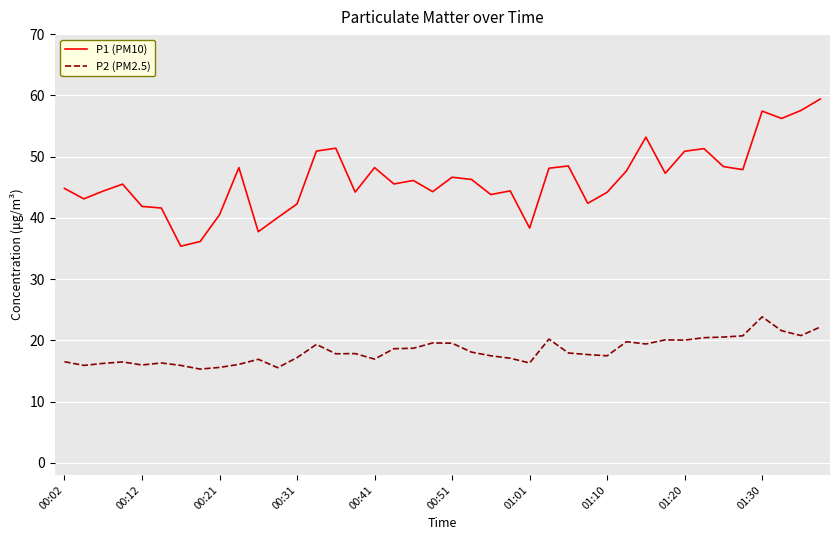

True or false: P1 (PM10) and P2 (PM2.5) cross at least once.

False